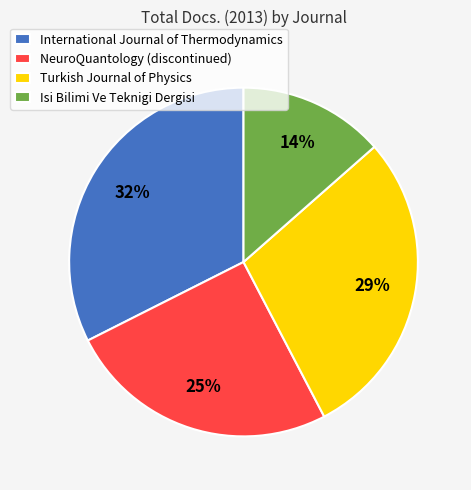

To the nearest percent, what is the average slice percentage?

25%